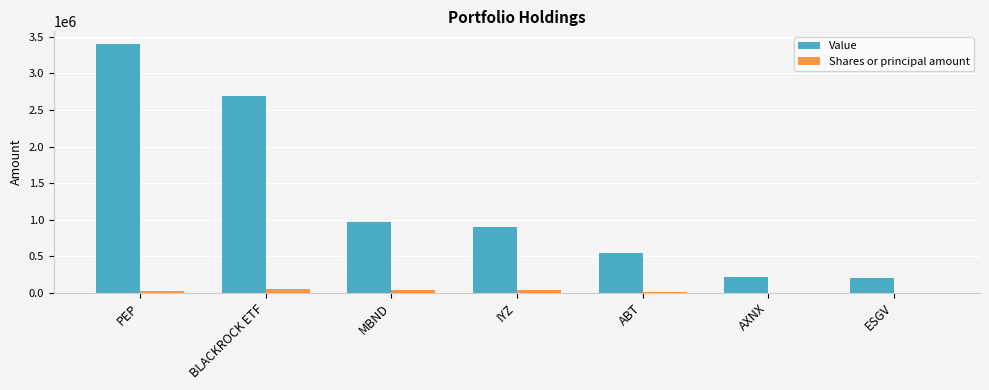

The value of Value at PEP is 4821591. True or false?

False